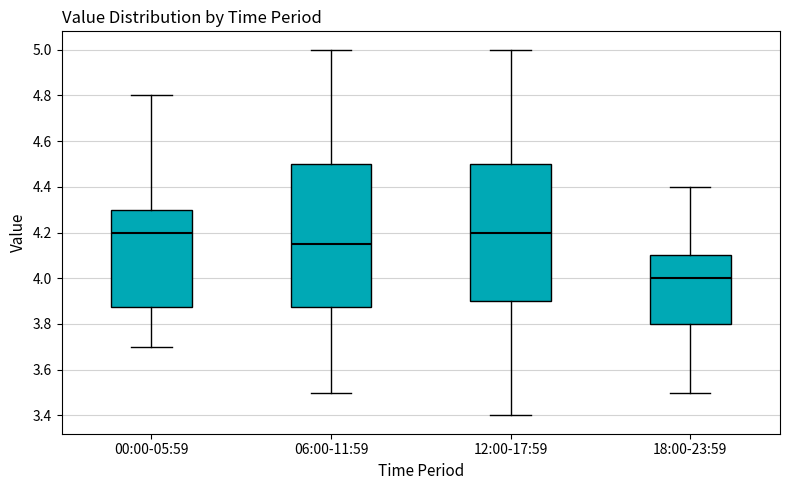

Where is the lower edge of the box for 00:00-05:59 on the y-axis? The values are not printed on the chart, so give them approximately, as read against the axis.

3.88